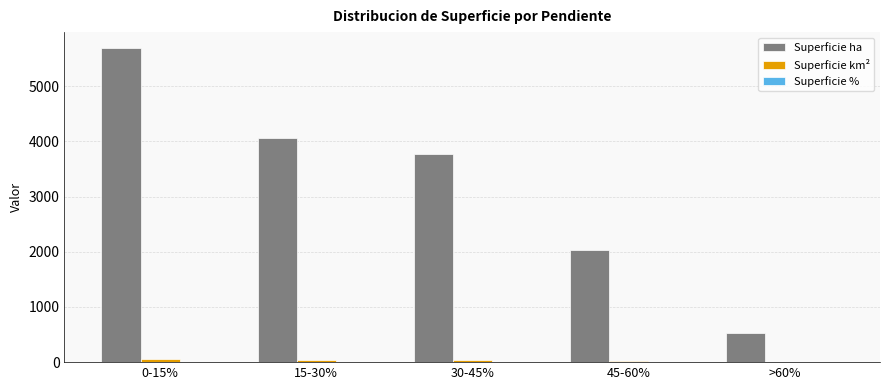

Which series has the largest total across all categories?

Superficie ha